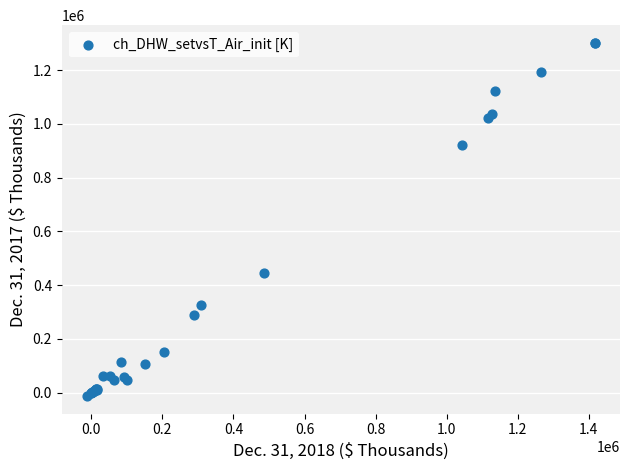

What Y value in the scatter plot is closest to 644789?

443452